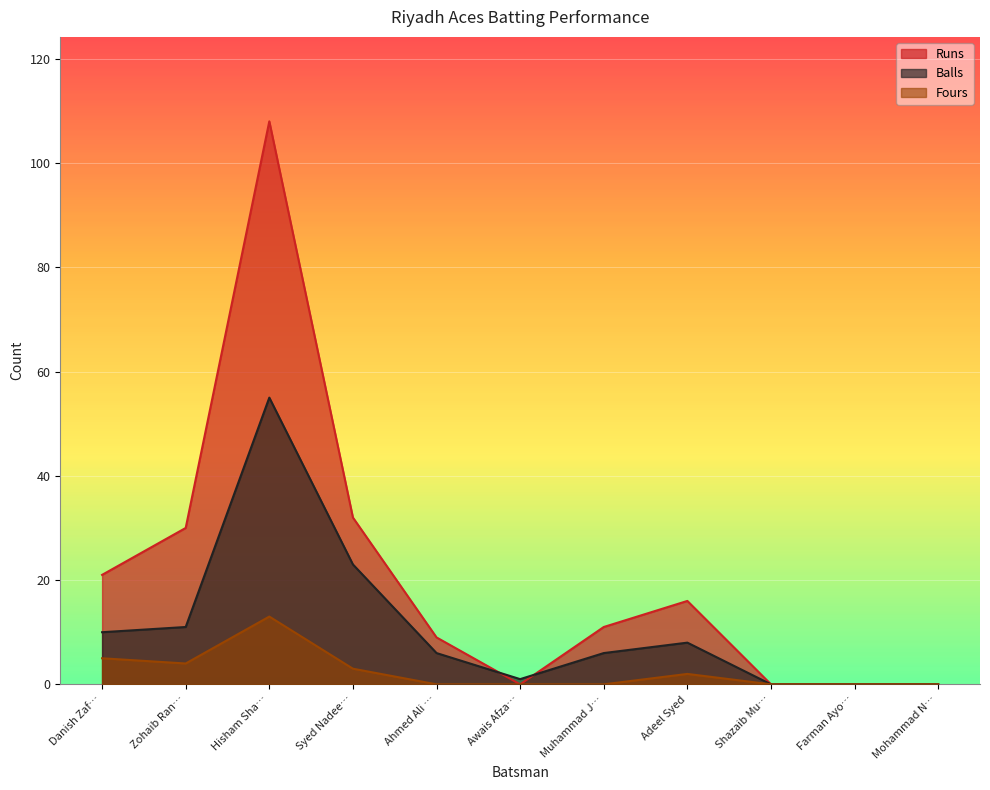

What position from the left is Syed Nadee…?

4